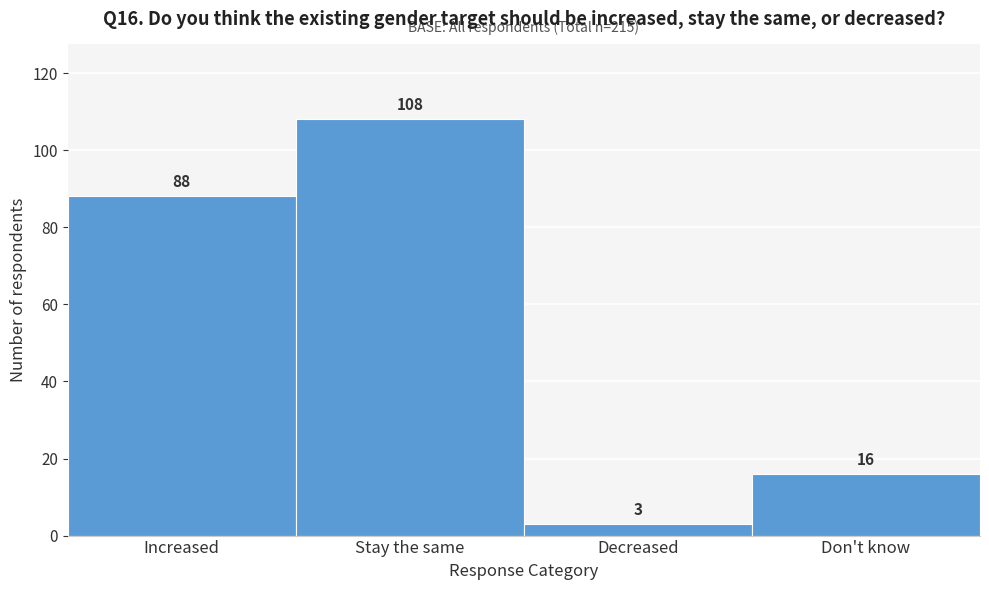

Reading left to right, list all the values displayed in this chart.

Increased=88	Stay the same=108	Decreased=3	Don't know=16